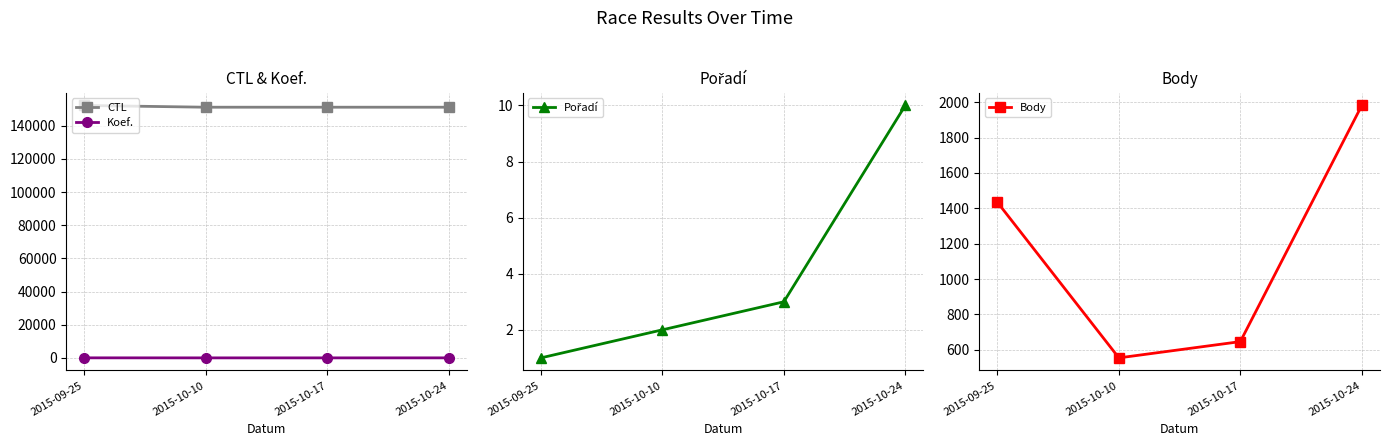

Rank the series by their maximum value, from highest to lowest.

CTL, Body, Koef., Pořadí